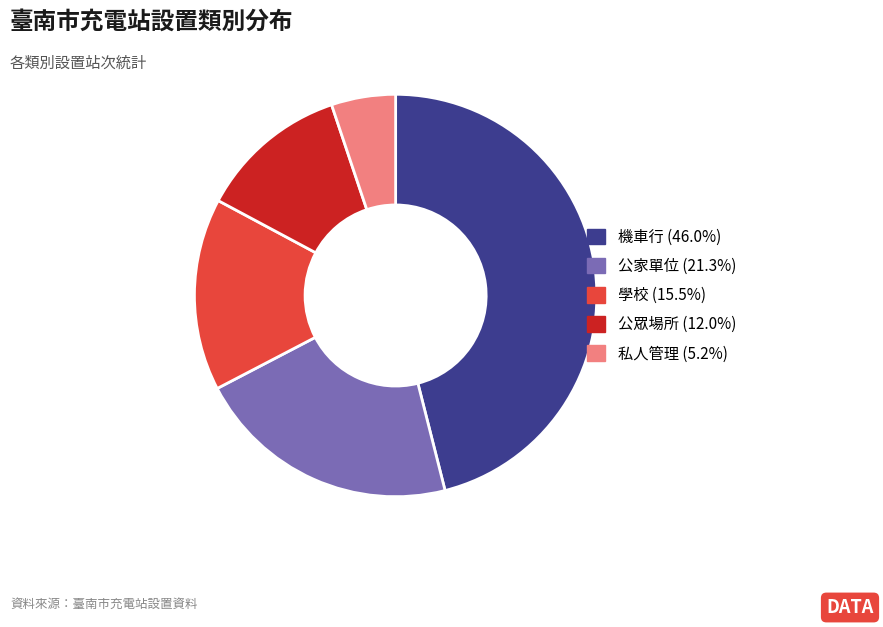

Between 公眾場所 and 公家單位, which is larger?

公家單位